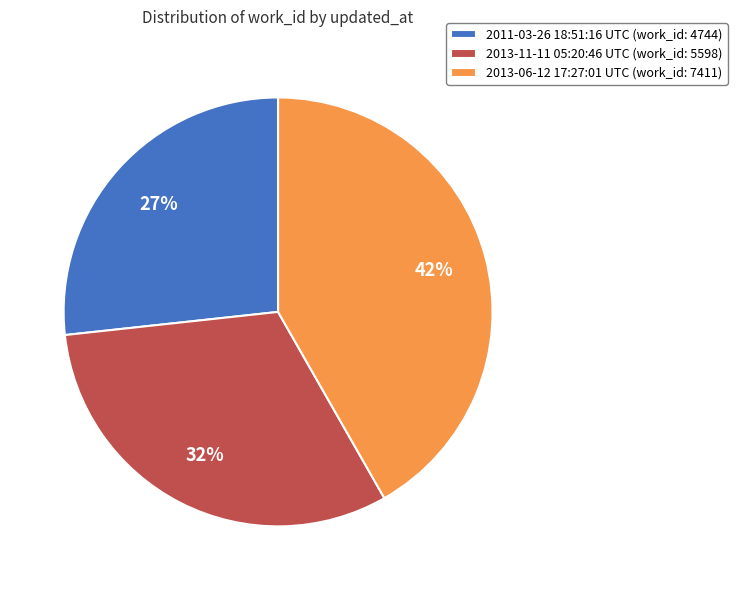

Is the sum of 2013-06-12 17:27:01 UTC (work_id: 7411) and 2013-11-11 05:20:46 UTC (work_id: 5598) greater than half?

Yes